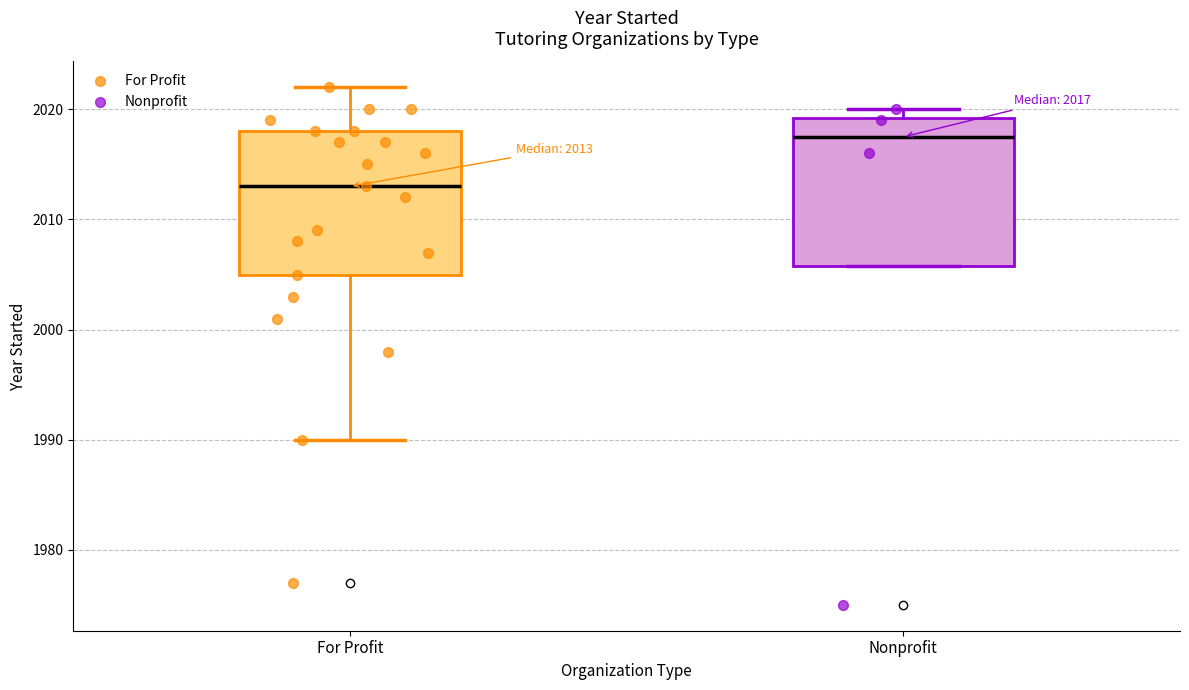

Which box has the lowest median line?

For Profit